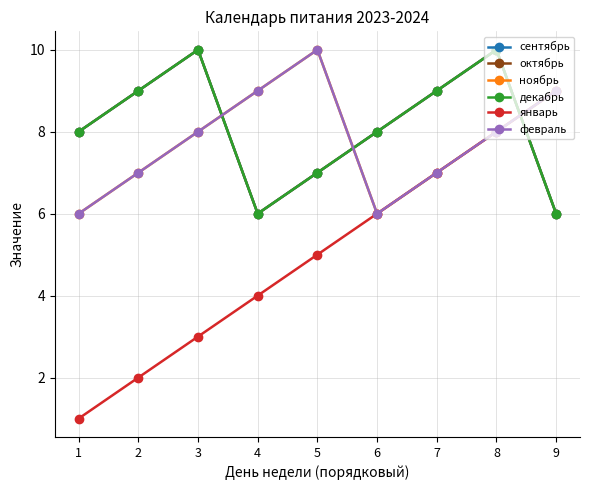

Does the chart have visible grid lines?

Yes